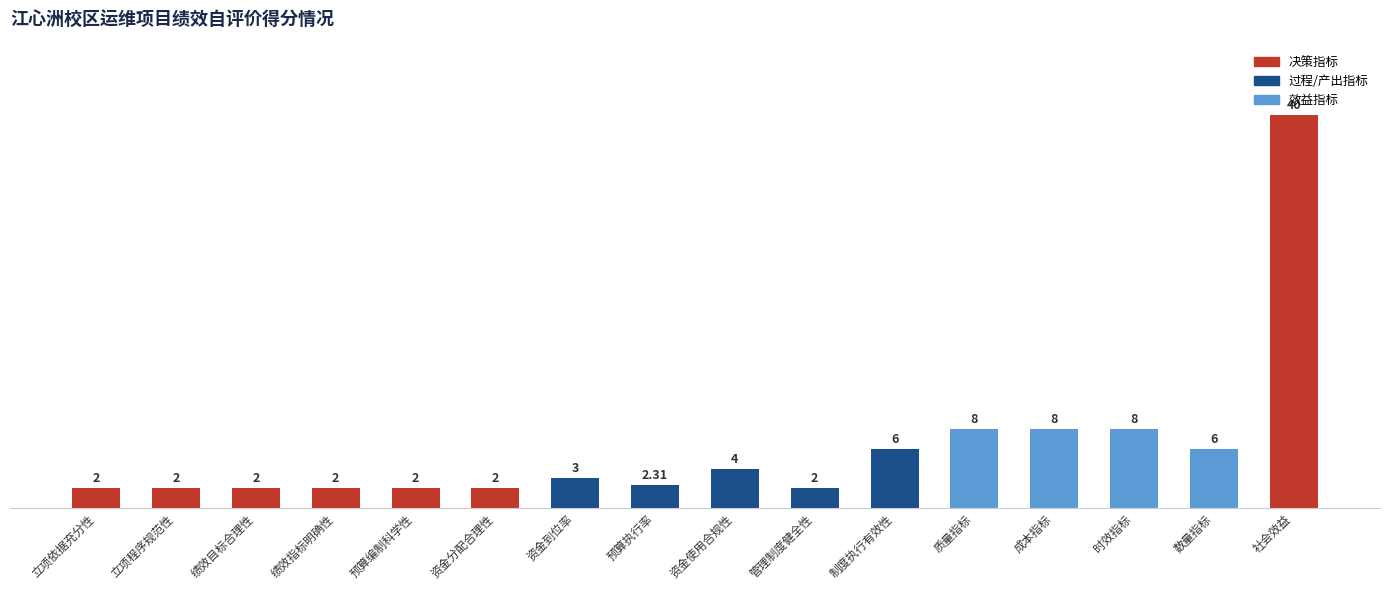

What position from the left is 绩效指标明确性?

4